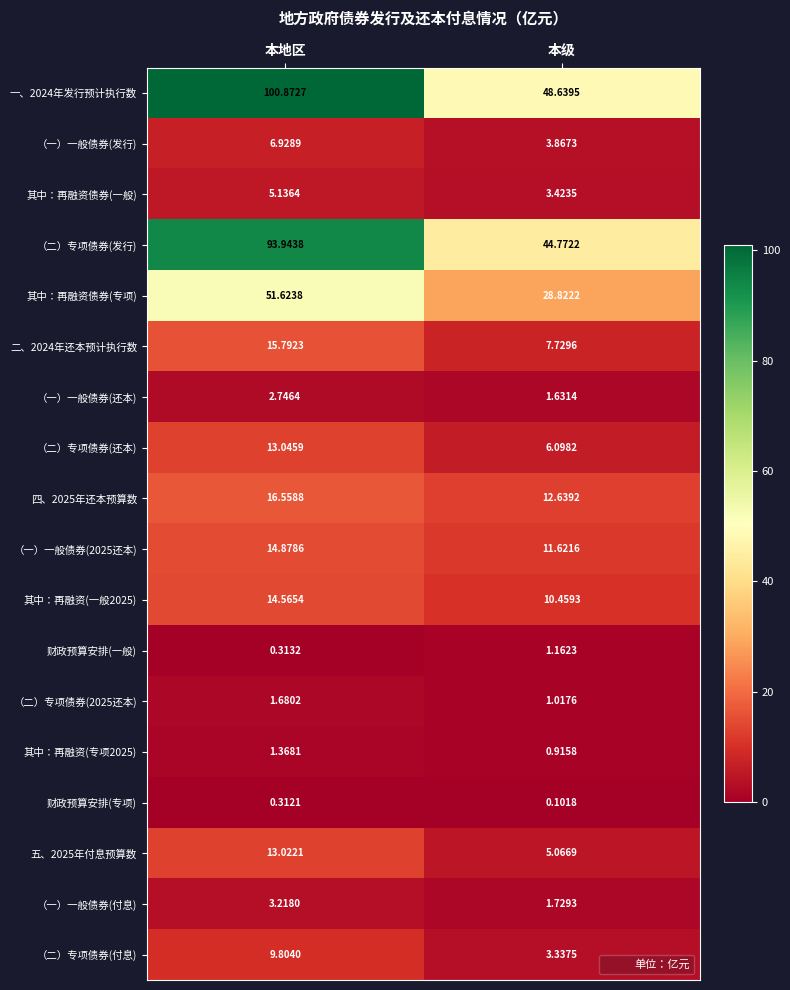

How many values in the 财政预算安排(一般) series are below 1?

1